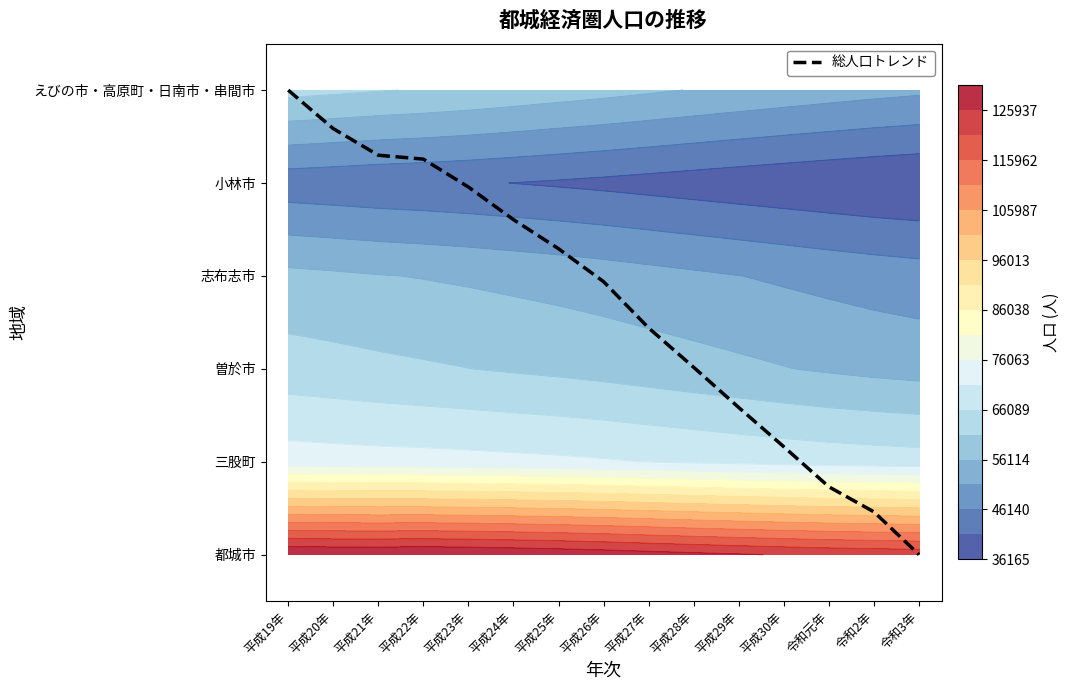

The chart shows a value of 0.7 at 平成30年. True or false?

False